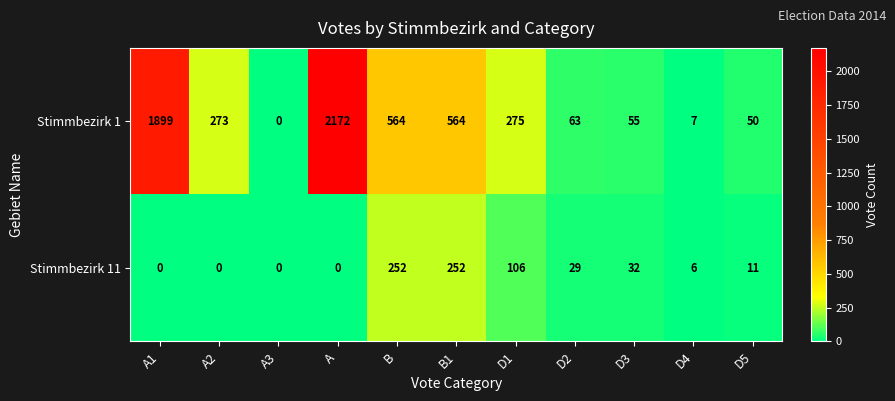

The Stimmbezirk 1 series shows 23 at D3. True or false?

False